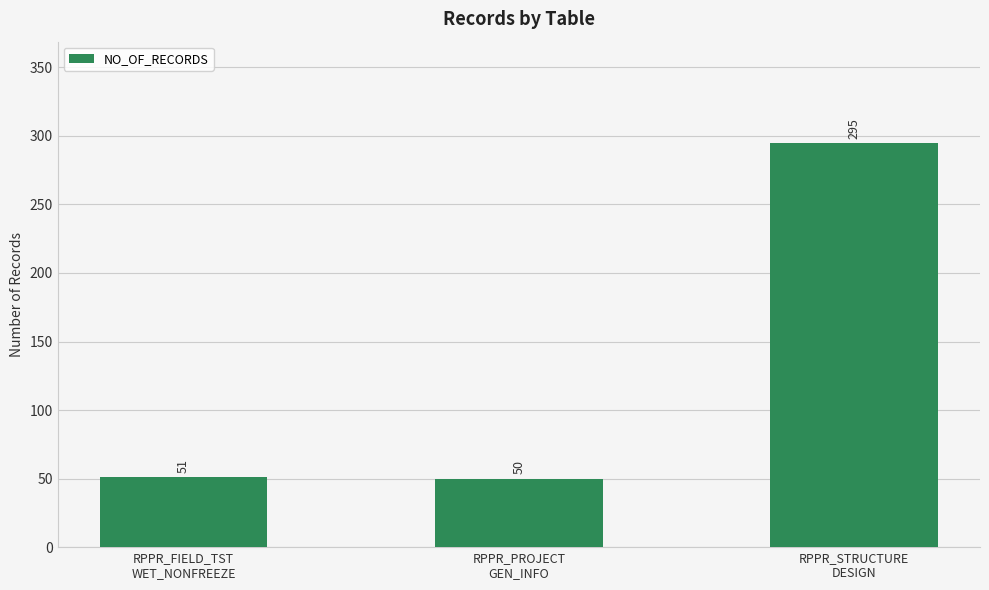

True or false: the data shows 59 at RPPR_STRUCTURE
DESIGN.

False